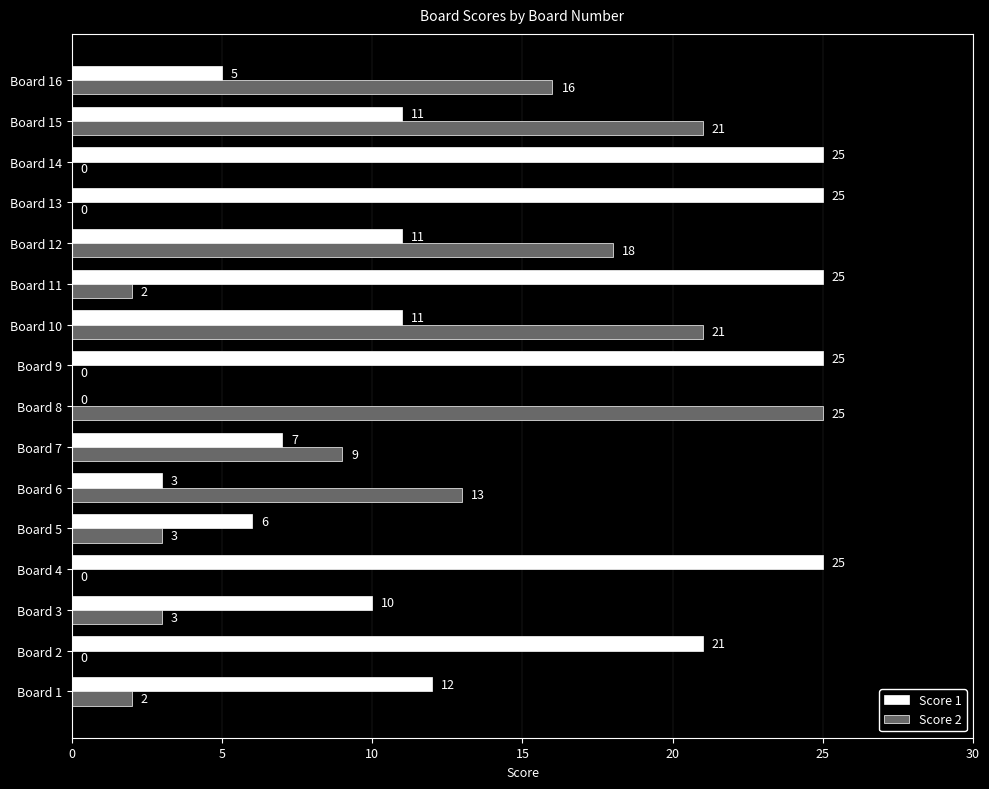

How many positive values does the Score 1 series have?

15